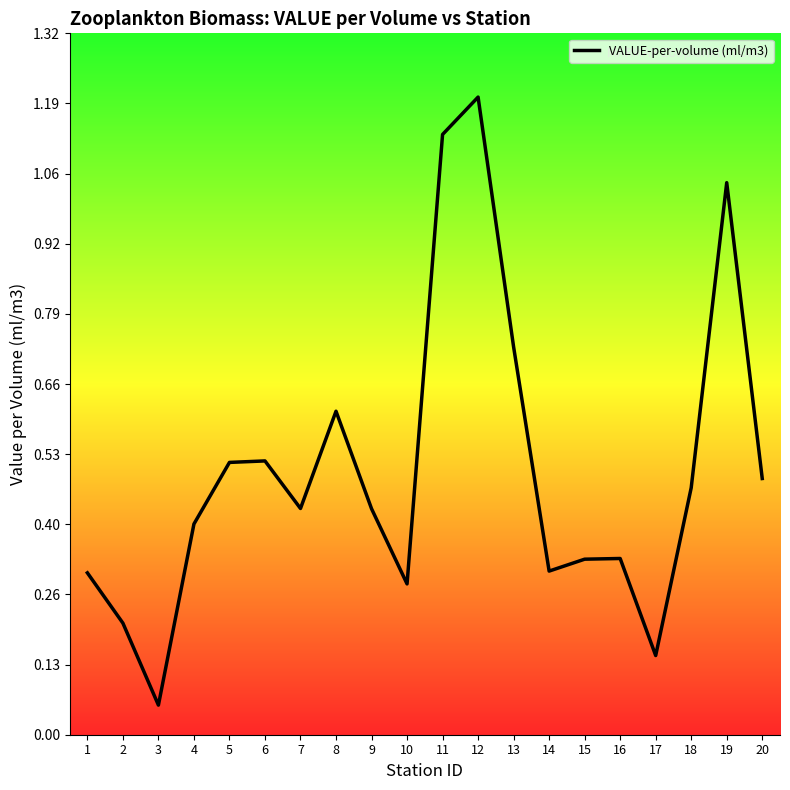

Between 1 and 5, which is larger?

5